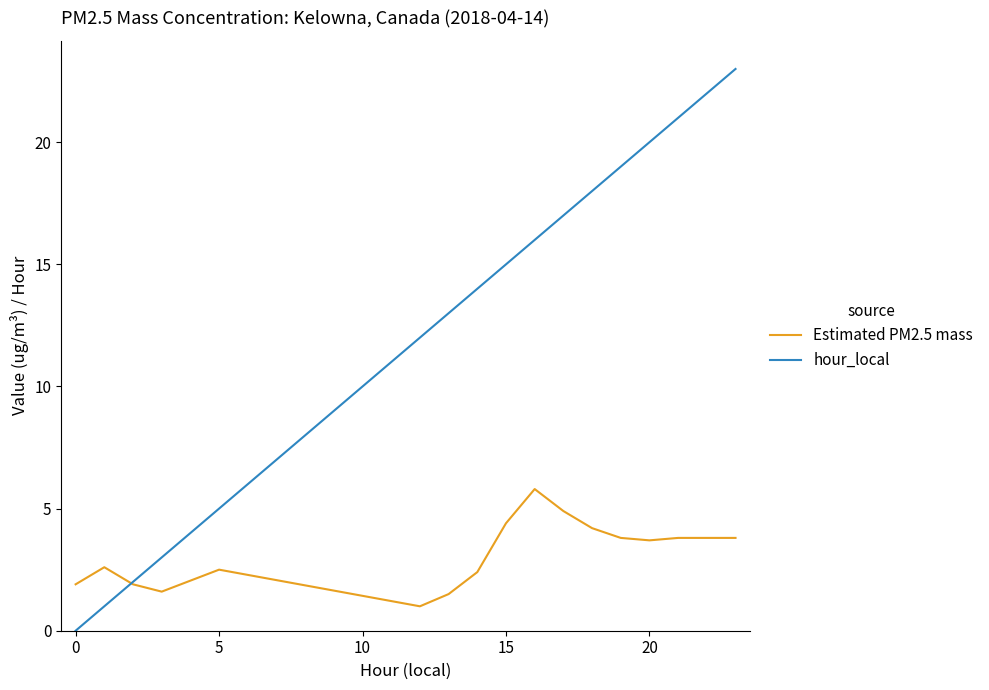

How many lines are shown in the chart?

2